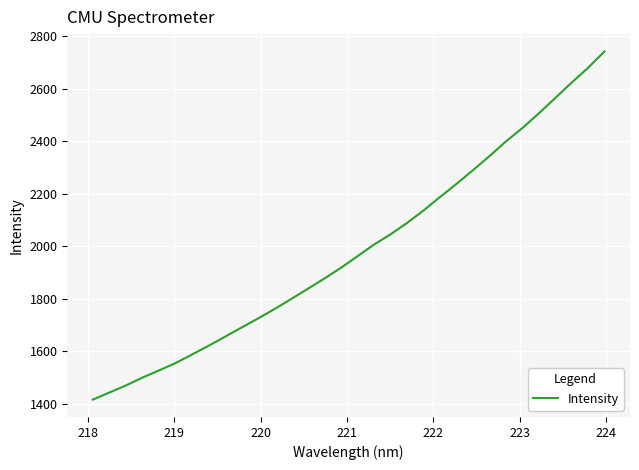

What is the maximum value shown in the chart?

2742.3